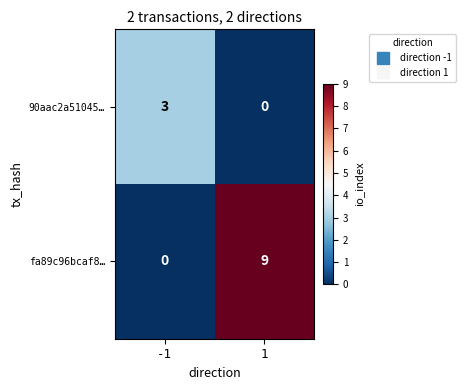

At how many categories does at least one series exceed 6?

1